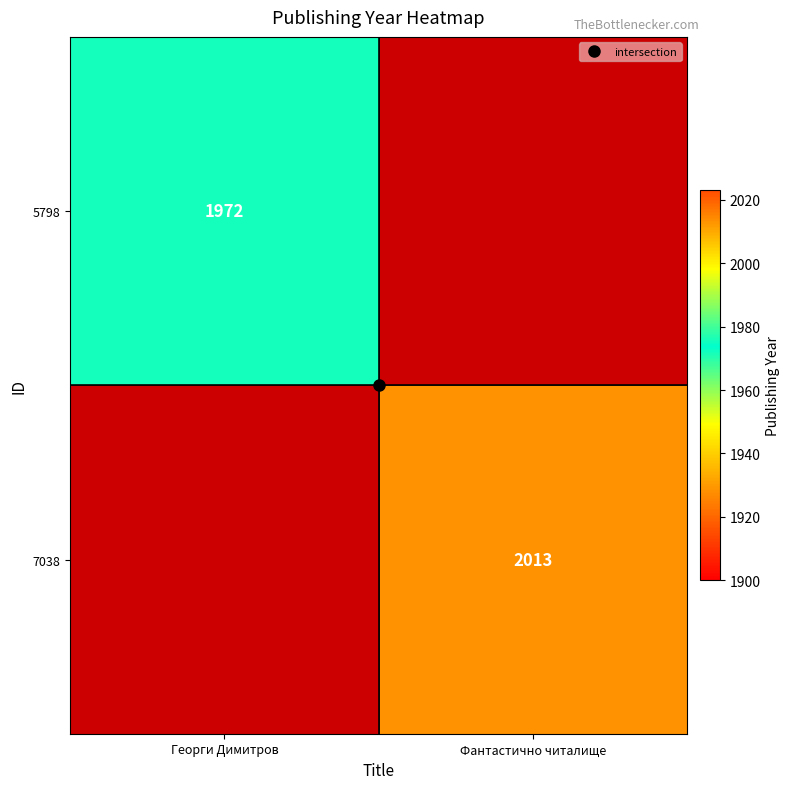

How many positive values does the 7038 series have?

1